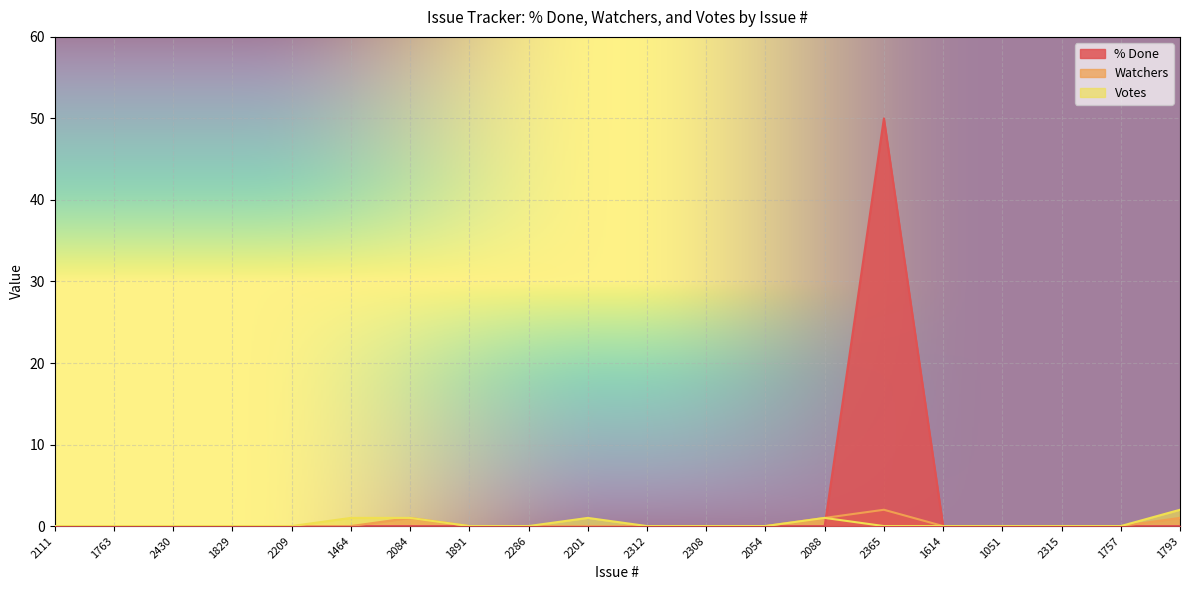

What is the highest value of the % Done series?

50